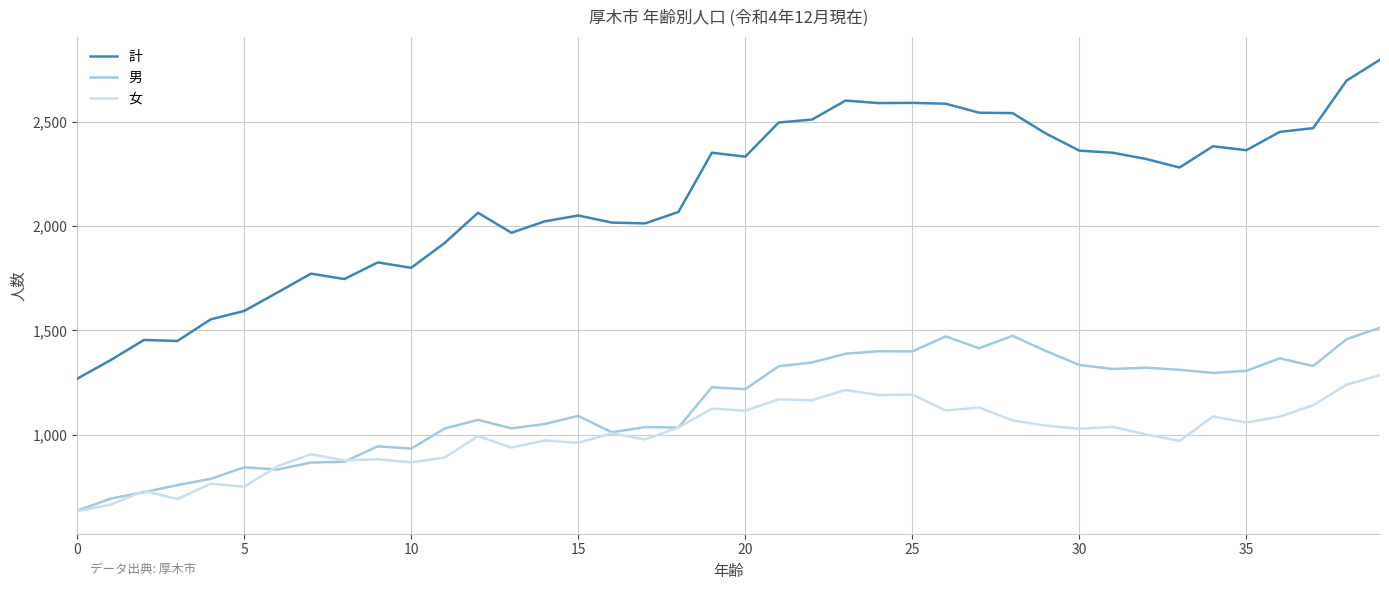

Which series has the largest total across all categories?

計